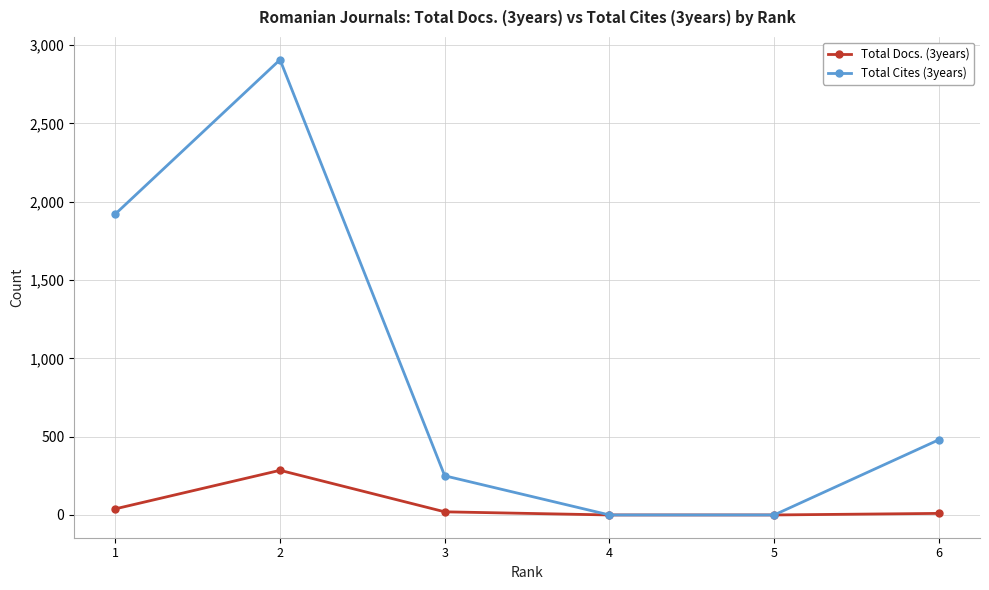

Is the value of Total Cites (3years) at 6 greater than the value of Total Docs. (3years) at 4?

Yes